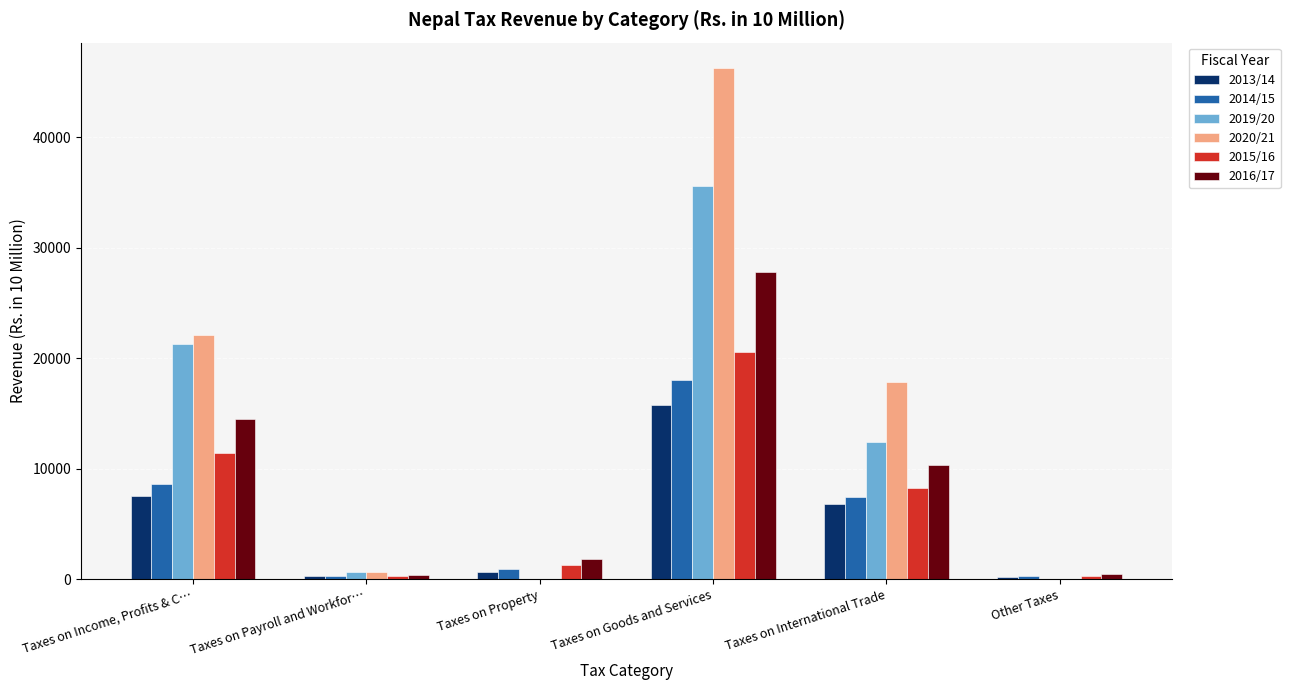

What is the sum of all 2014/15 values?

35595.6